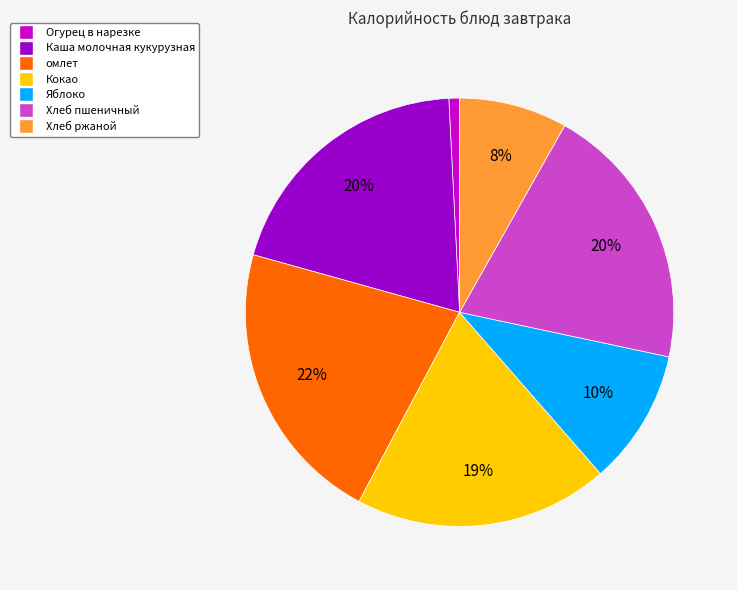

Count the number of slices in the pie.

7